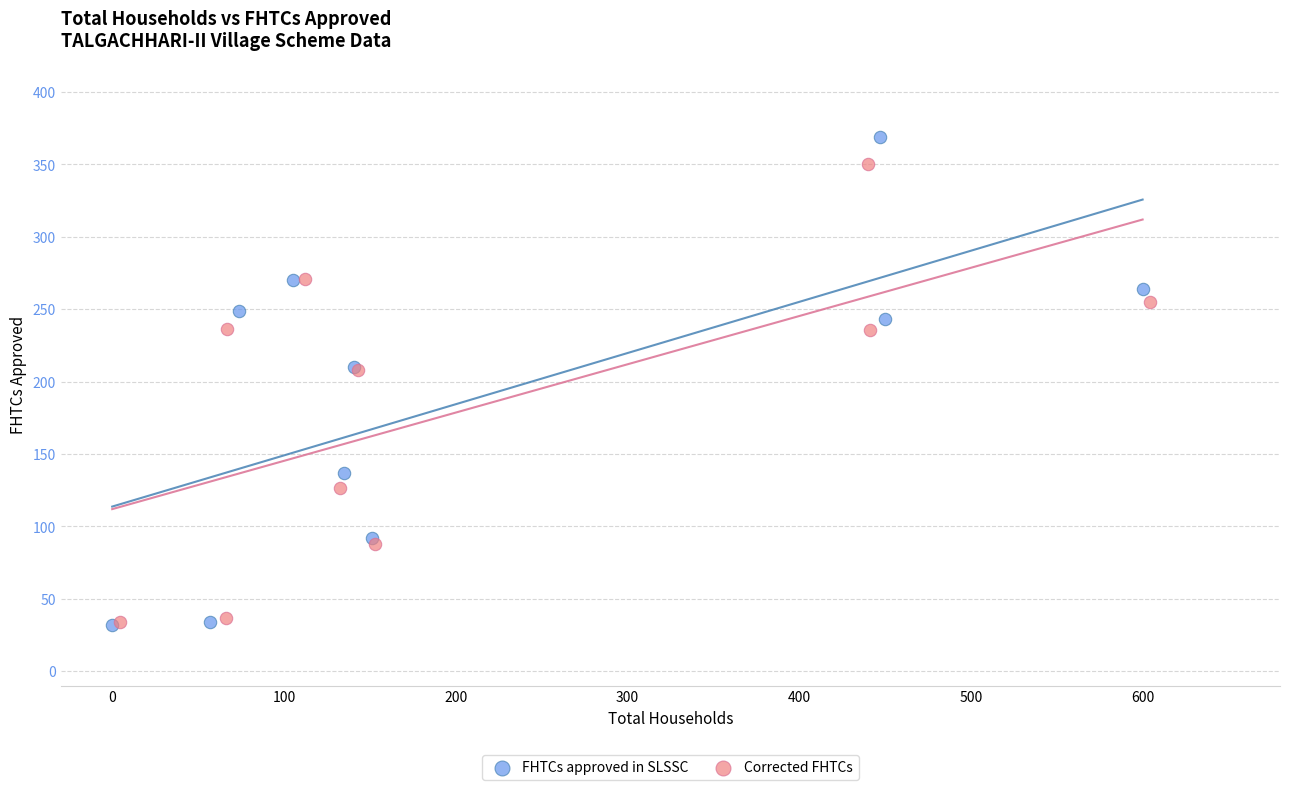

Which series reaches the maximum Y coordinate?

FHTCs approved in SLSSC